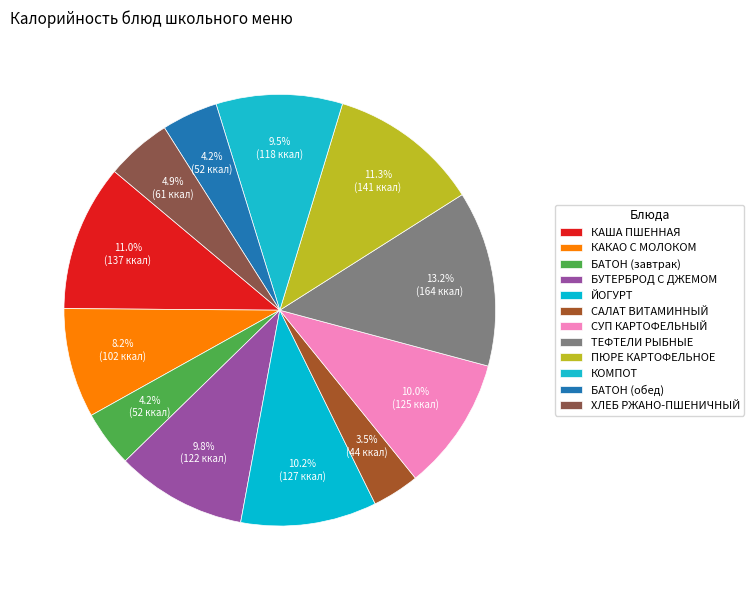

To the nearest percent, what percentage of the pie is КАКАО С МОЛОКОМ?

8%